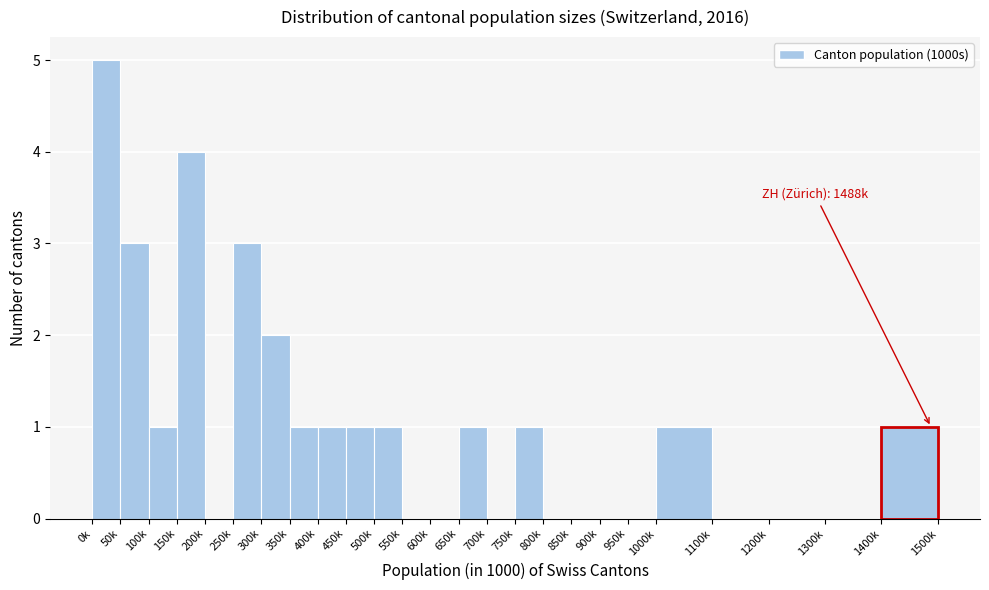

Reading left to right, transcribe all the data shown in this chart.

0k=5	50k=3	100k=1	150k=4	200k=0	250k=3	300k=2	350k=1	400k=1	450k=1	500k=1	550k=0	600k=0	650k=1	700k=0	750k=1	800k=0	850k=0	900k=0	950k=0	1000k=1	1100k=0	1200k=0	1300k=0	1400k=1